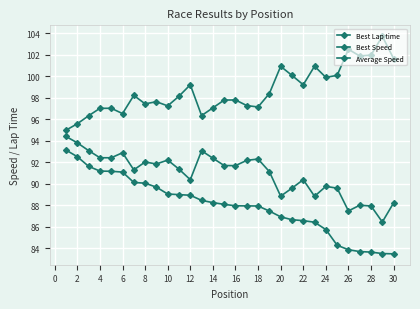

True or false: Best Speed and Average Speed cross at least once.

False